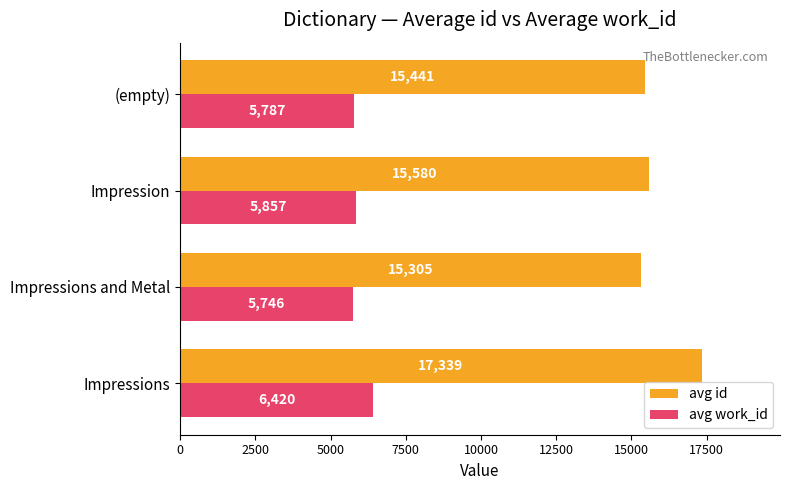

What is the difference between the maximum and second lowest values in the avg id series?

1897.7